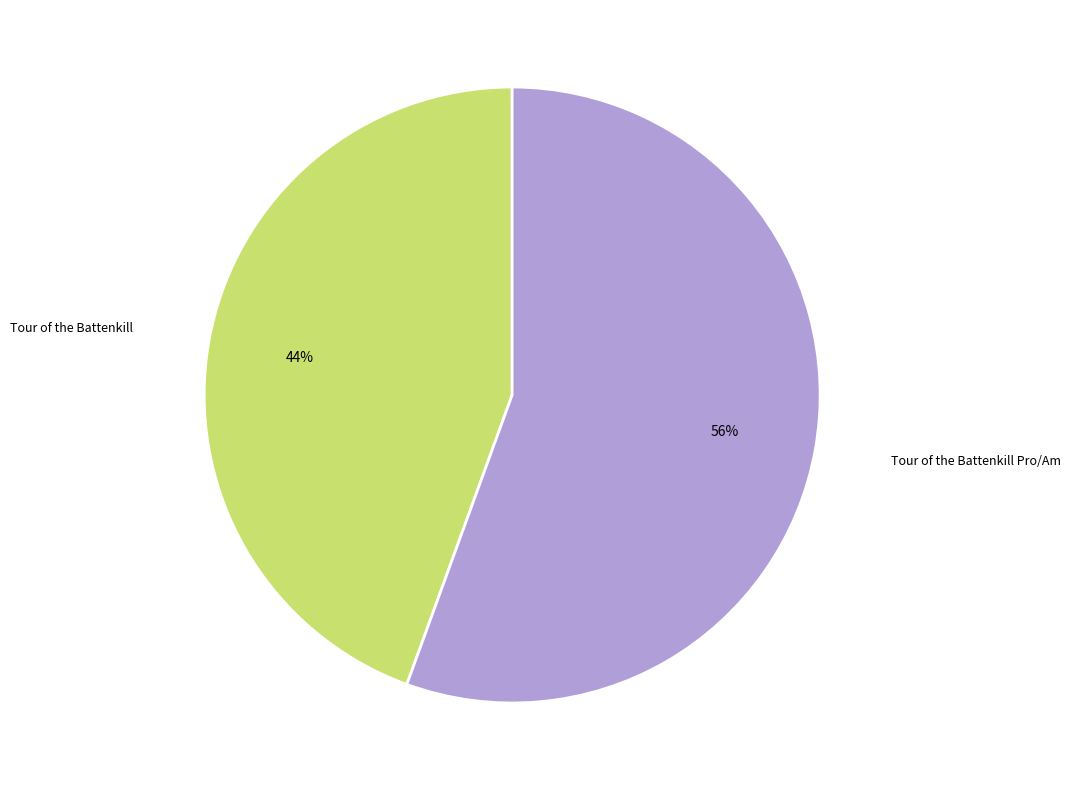

To the nearest percent, what is the average slice percentage?

50%